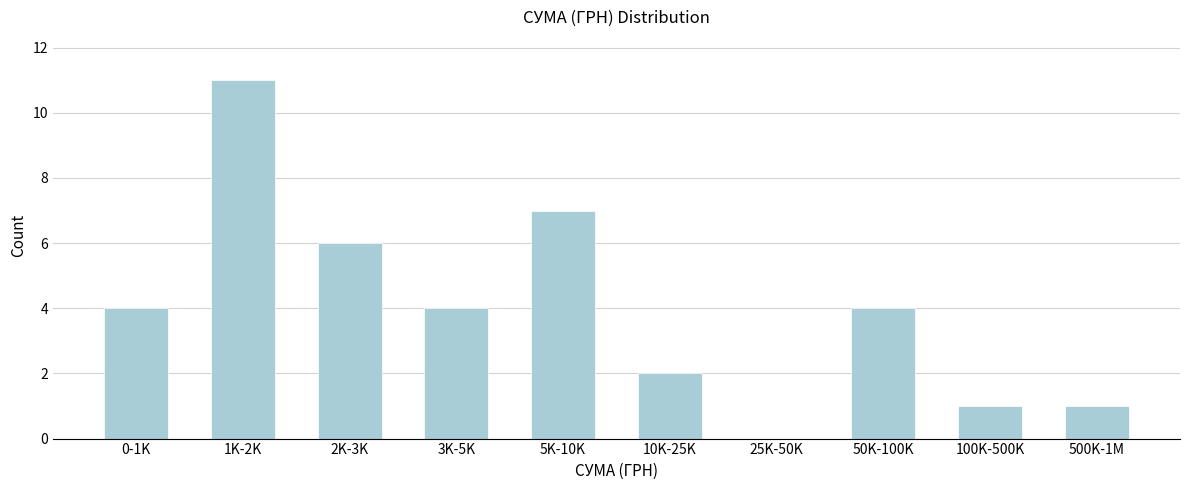

Reading left to right, list all the values displayed in this chart.

0-1K=4	1K-2K=11	2K-3K=6	3K-5K=4	5K-10K=7	10K-25K=2	25K-50K=0	50K-100K=4	100K-500K=1	500K-1M=1